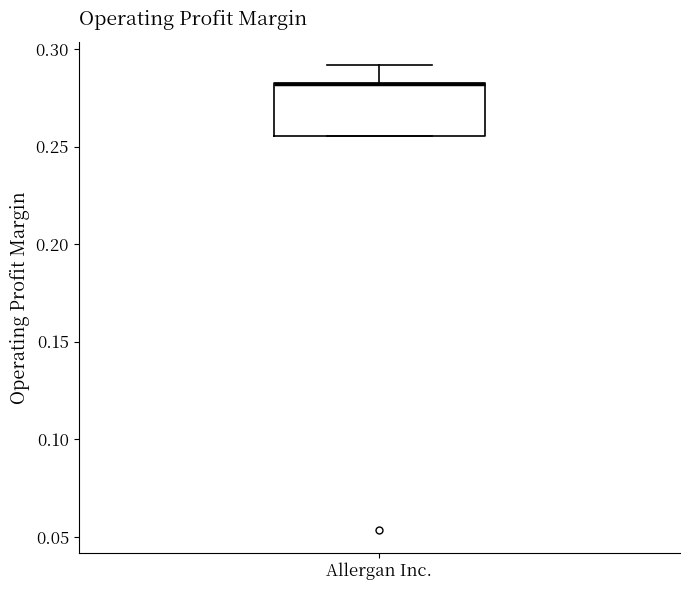

Where does the upper whisker of the box for Allergan Inc. end on the y-axis? The values are not printed on the chart, so give them approximately, as read against the axis.

0.290